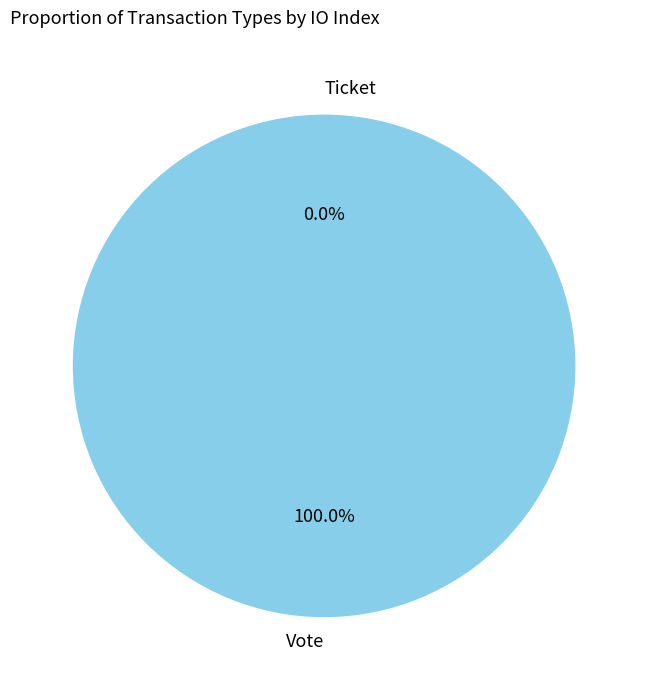

To the nearest percent, what is the difference between the Ticket and Vote slice percentages?

100%